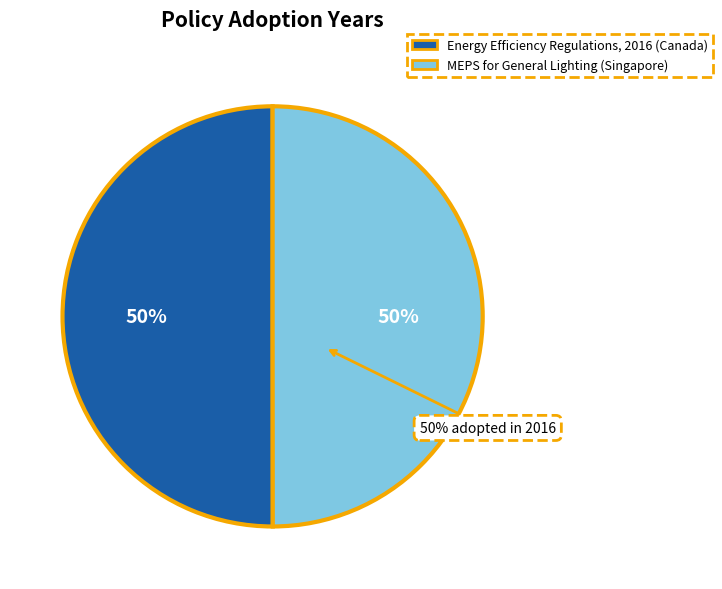

Which slice is the smallest?

MEPS for General Lighting (Singapore)